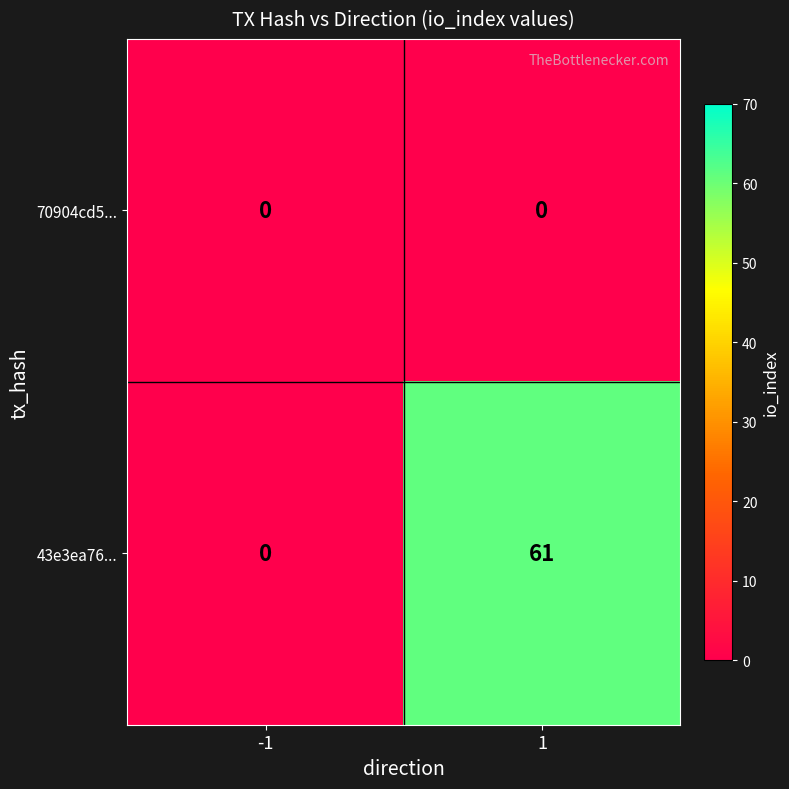

Which series has the largest total across all categories?

43e3ea76...